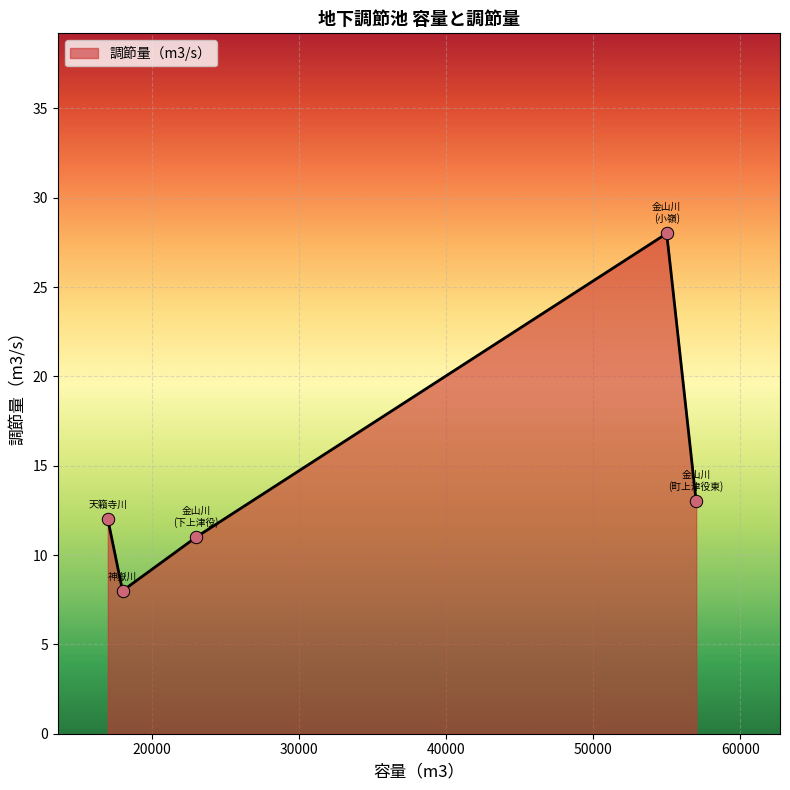

Between 金山川地下調節池（下上津役） and 金山川地下調節池（町上津役東）, which is larger?

金山川地下調節池（町上津役東）